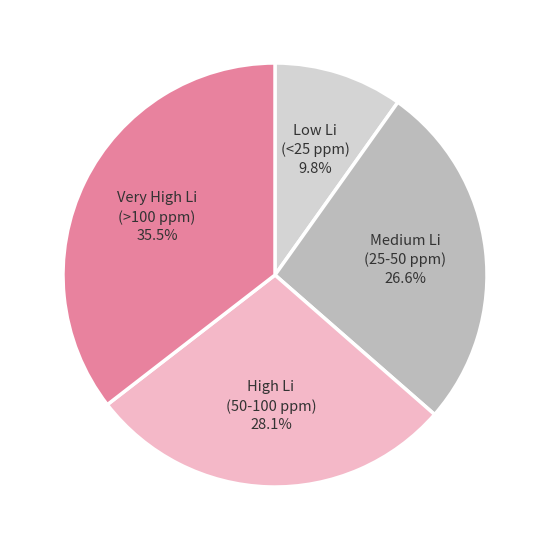

Is there any slice that represents more than half of the pie?

No